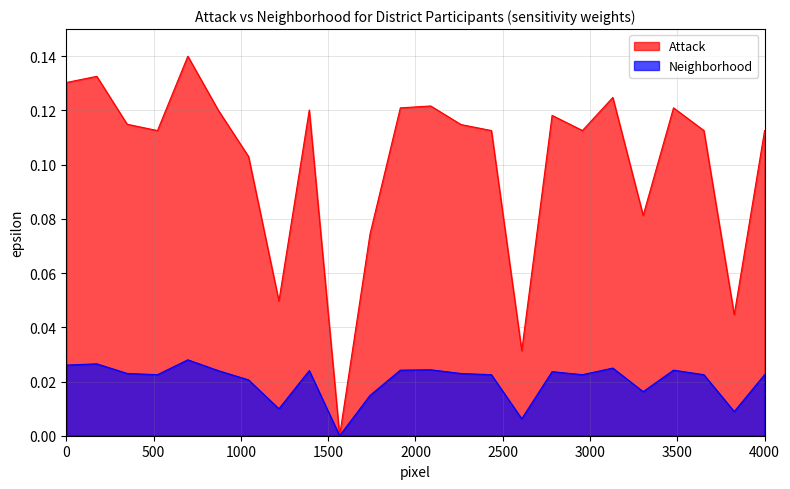

Which series has the largest range (max minus min)?

Attack